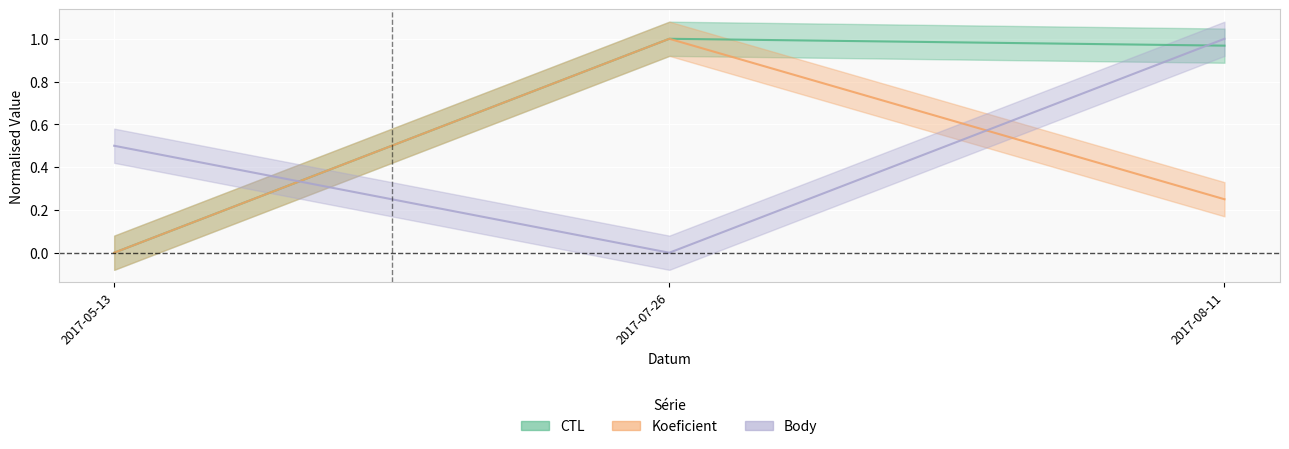

Reading right to left, list all the values displayed in this chart.

CTL: 1.0	1.0	0.0
Koeficient: 0.2	1.0	0.0
Body: 1.0	0.0	0.5